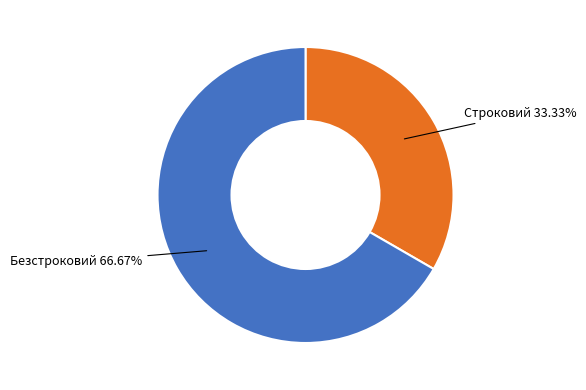

Does any single category account for the majority?

Yes